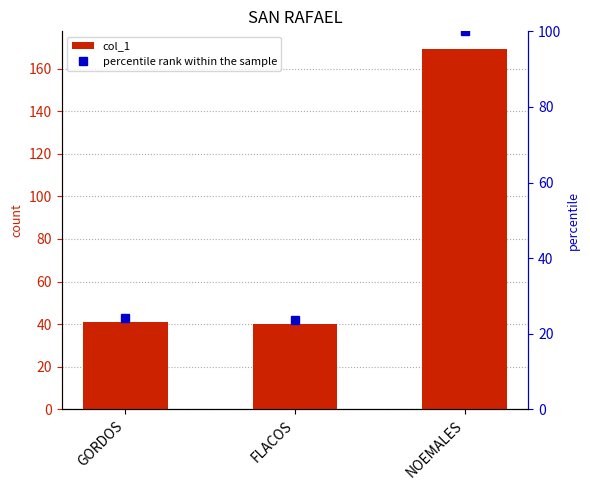

What is the approximate value of col_1 at GORDOS?

41.0